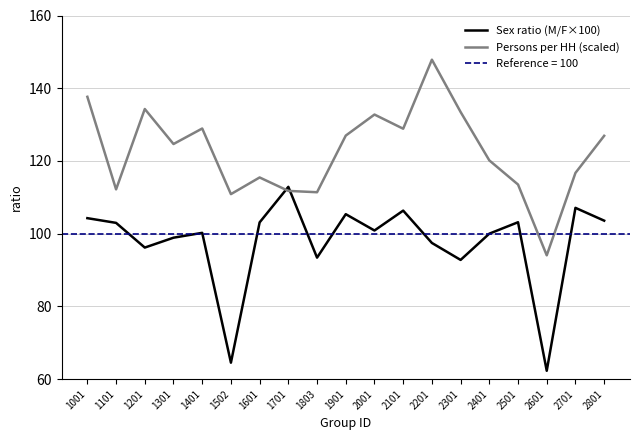

Between which two adjacent categories do Persons per HH (scaled) and Sex ratio (M/F×100) first intersect?

1601 and 1701